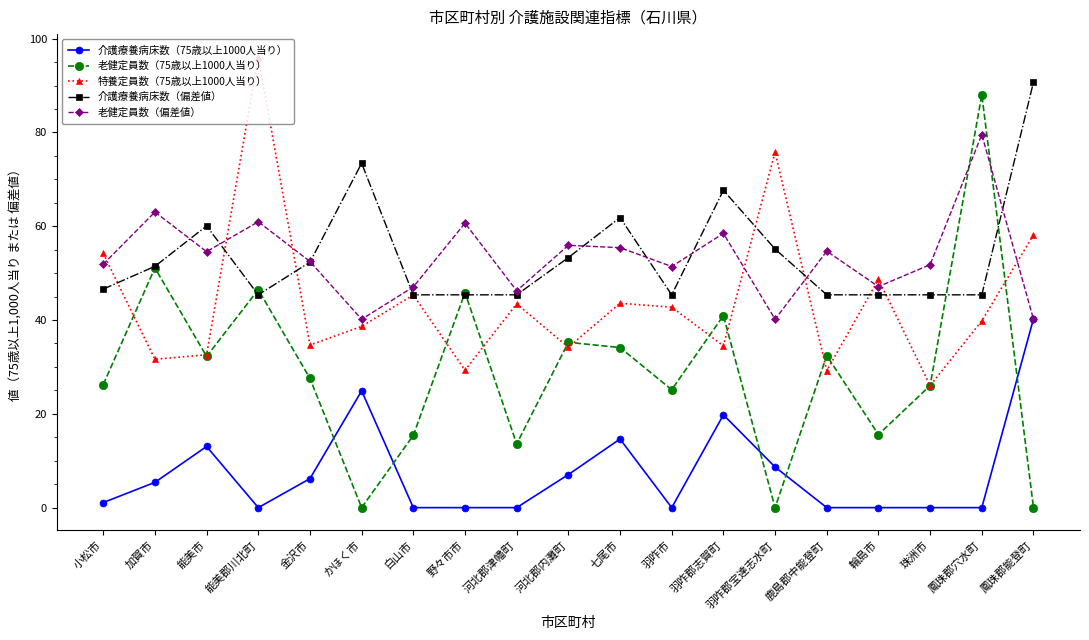

Is the value of 介護療養病床数（75歳以上1000人当り） at 金沢市 greater than the value of 特養定員数（75歳以上1000人当り） at 羽咋郡宝達志水町?

No